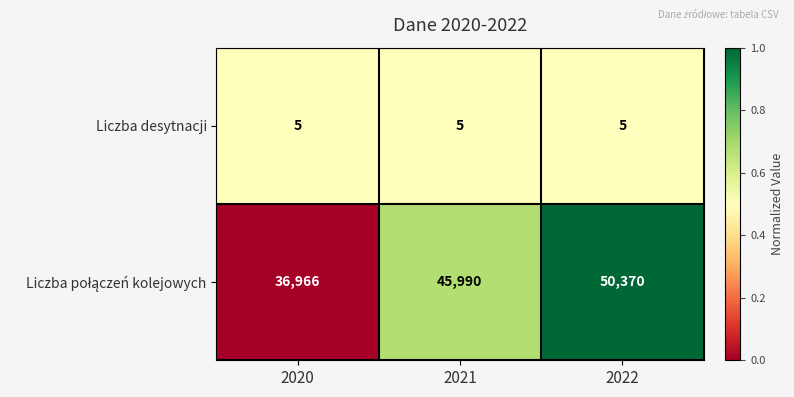

What is the difference between the highest and lowest values at 2022?

50365